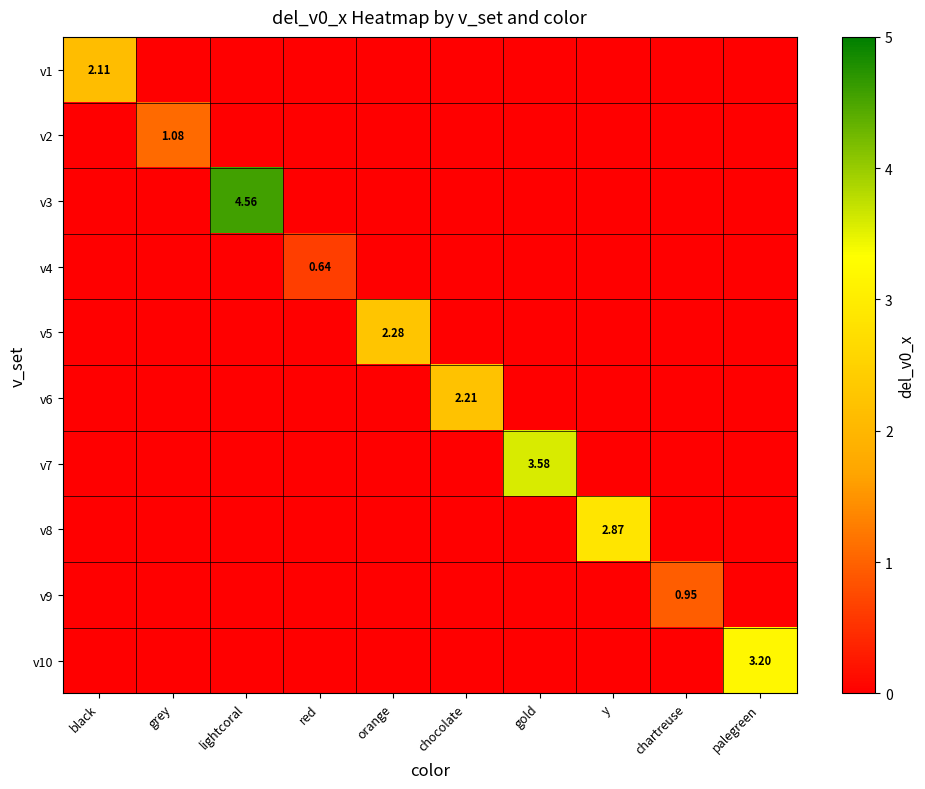

How many distinct data groups are displayed?

10